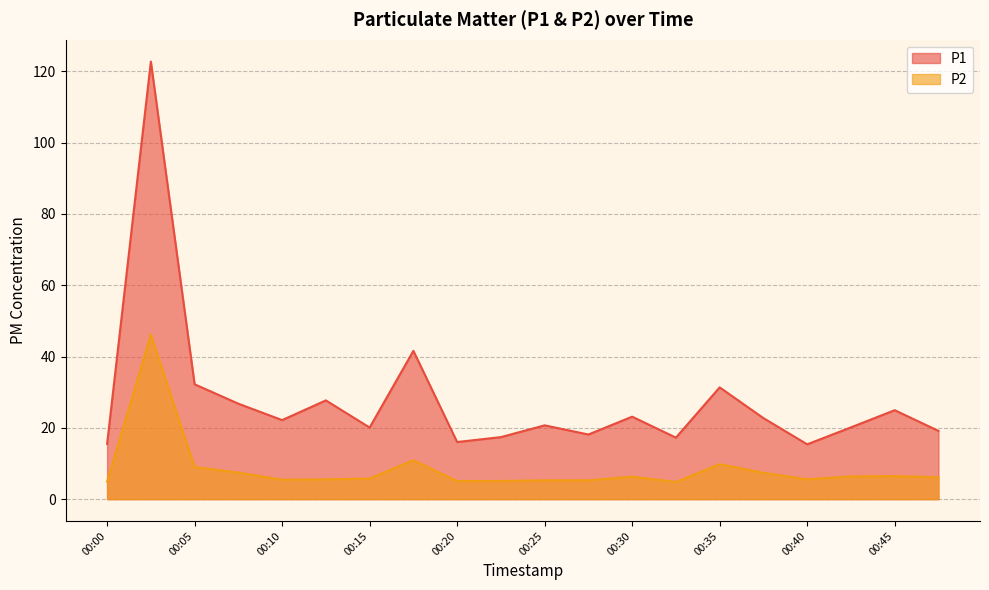

How many values in the P1 series are below 22?

10